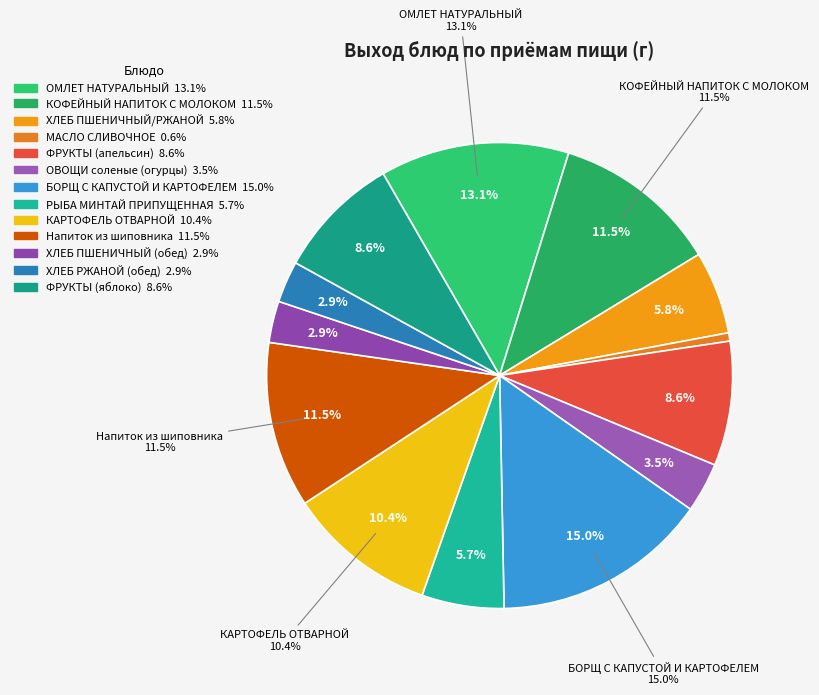

Count the number of slices in the pie.

13